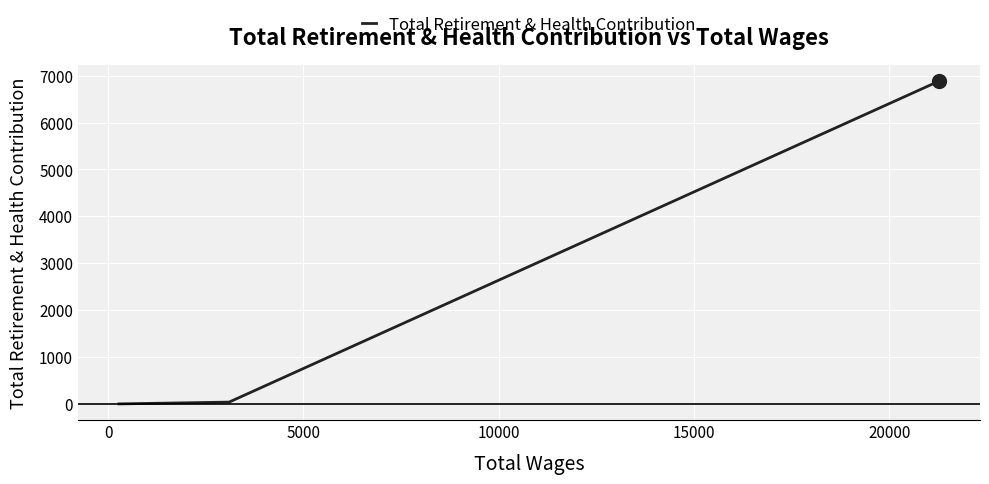

What is the difference between the maximum and minimum values?

6883